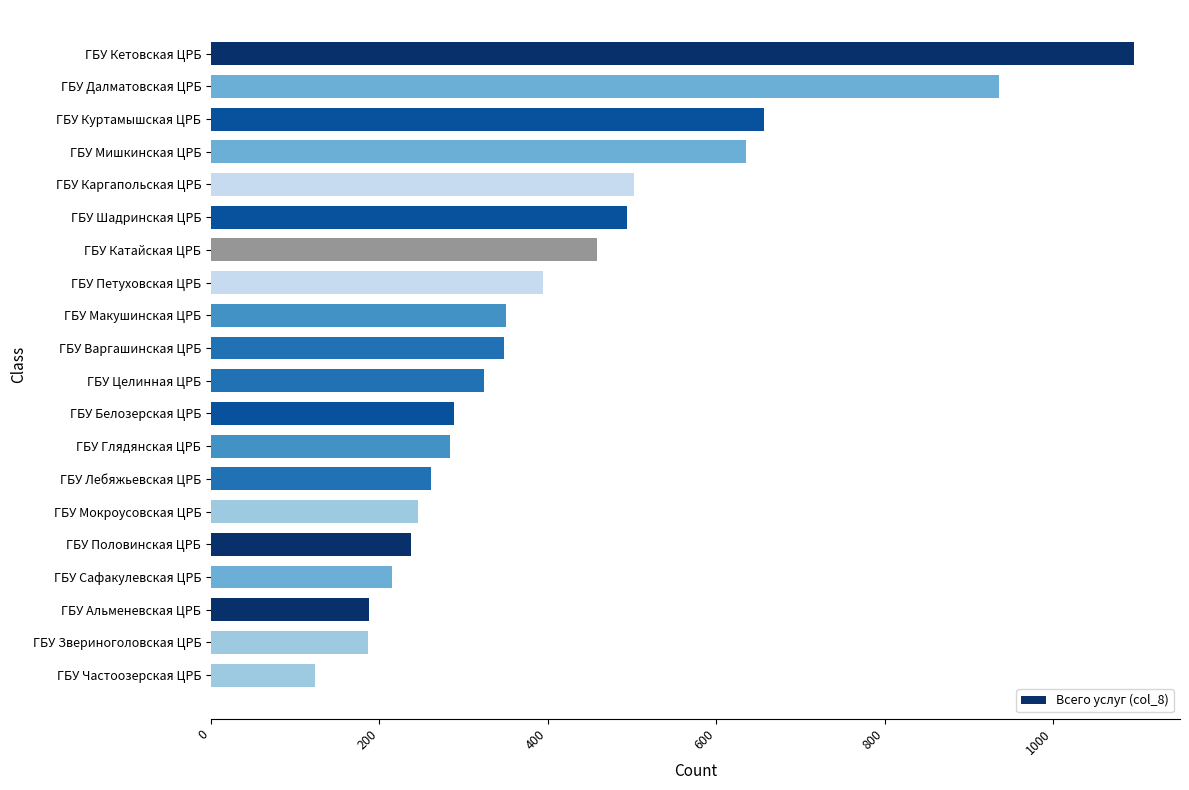

How many data points does each series have?

20